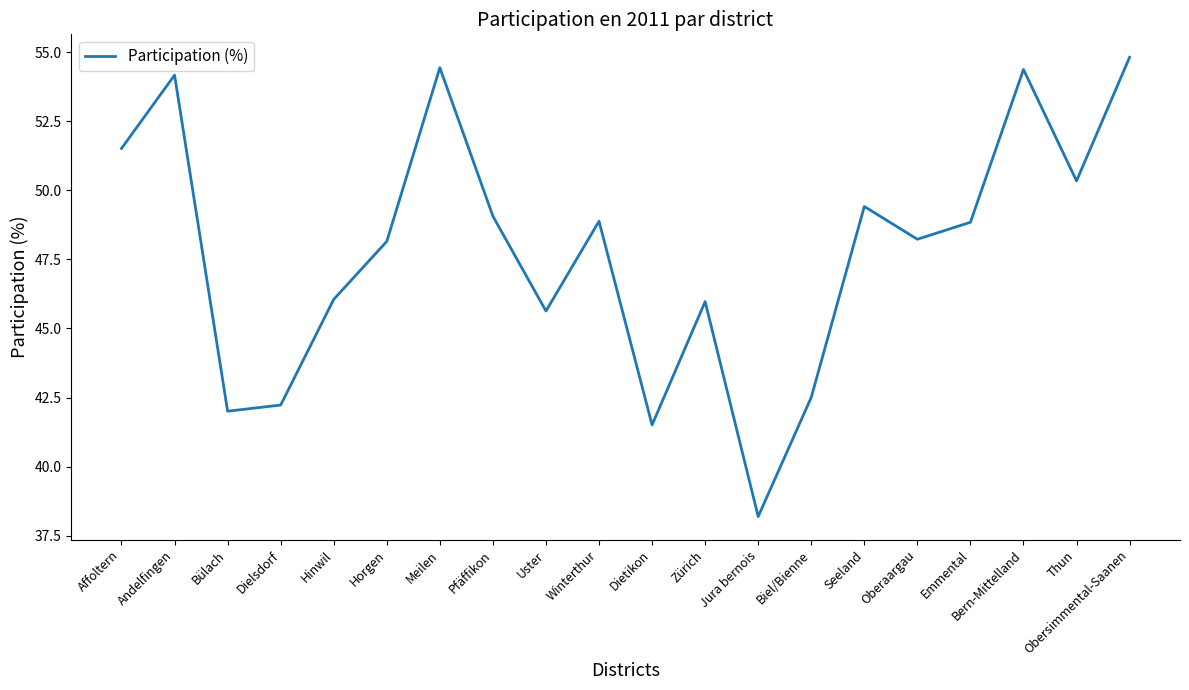

What position from the right is Dietikon?

10